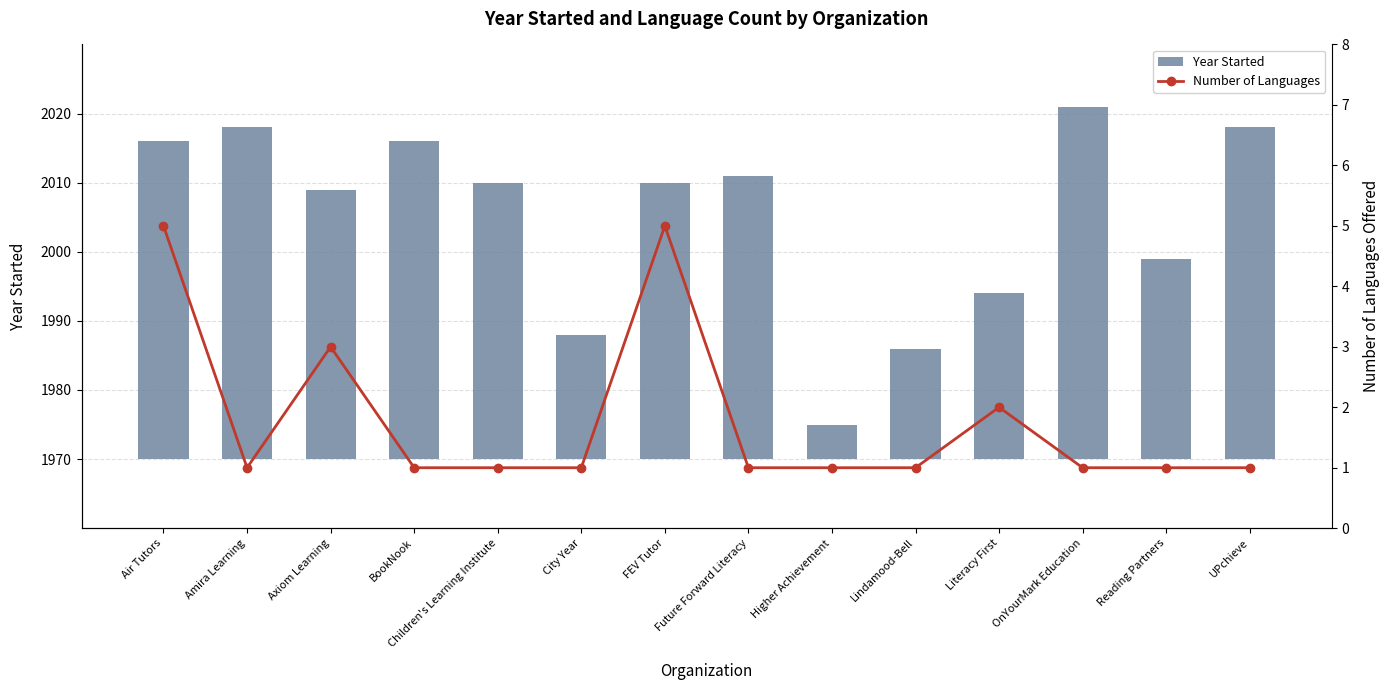

What is the maximum value for Number of Languages?

5